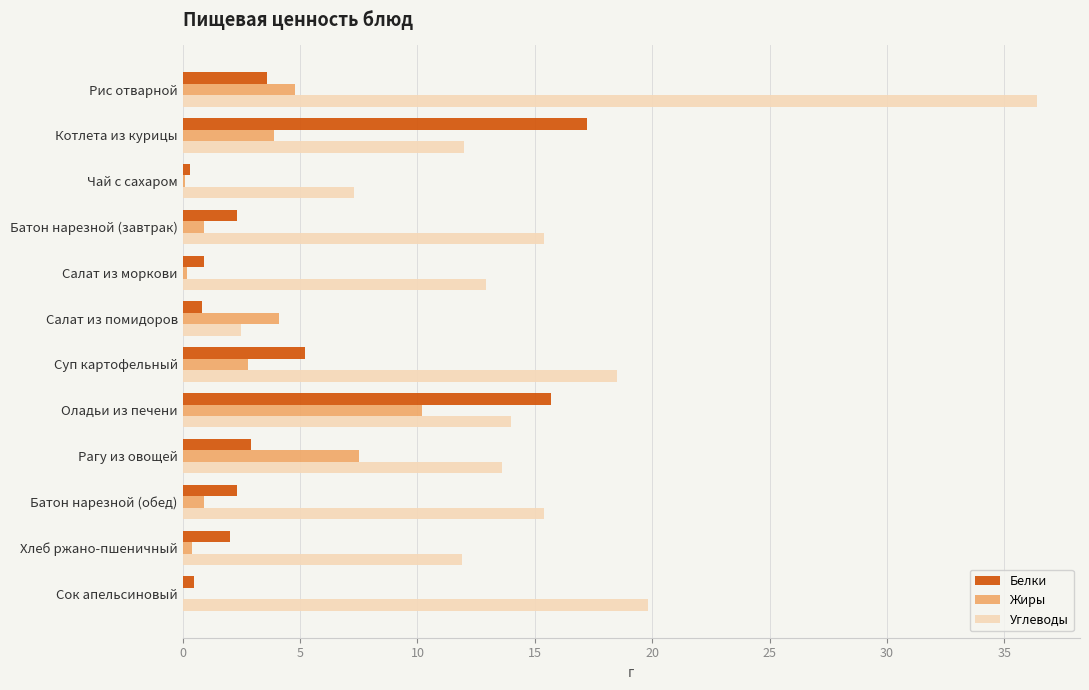

The value of Углеводы at Суп картофельный is 10.0. True or false?

False